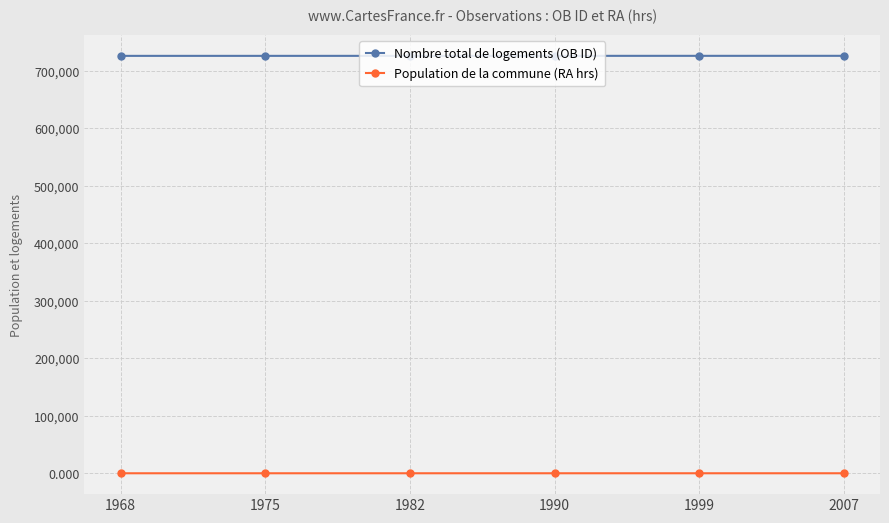

At how many categories does at least one series exceed 656334?

6